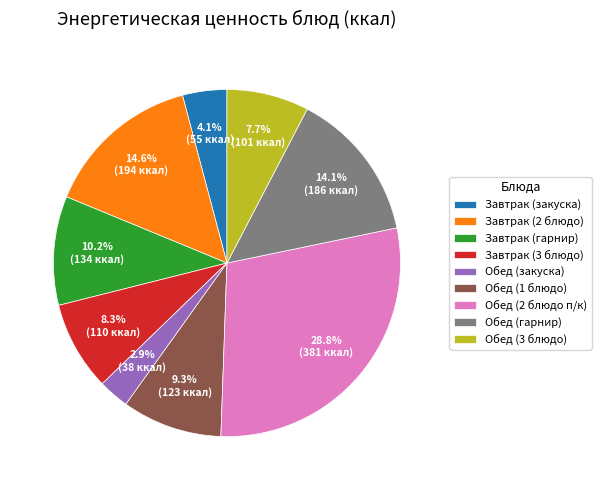

What portion of the pie excludes Завтрак (закуска)?

95.9%